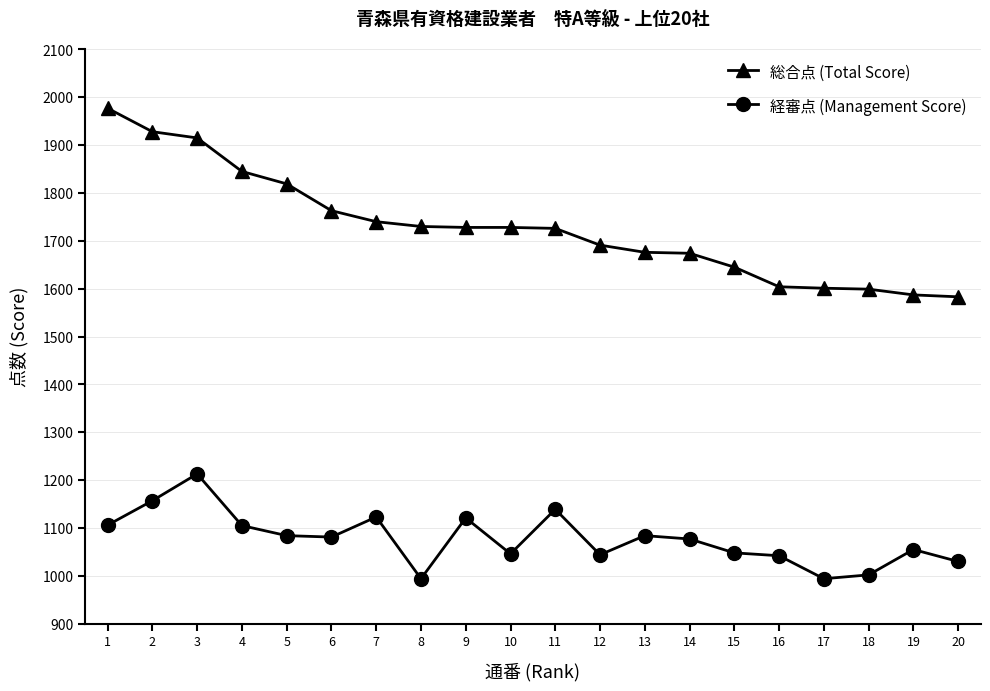

At which label does 総合点 (Total Score) first exceed 1728?

1